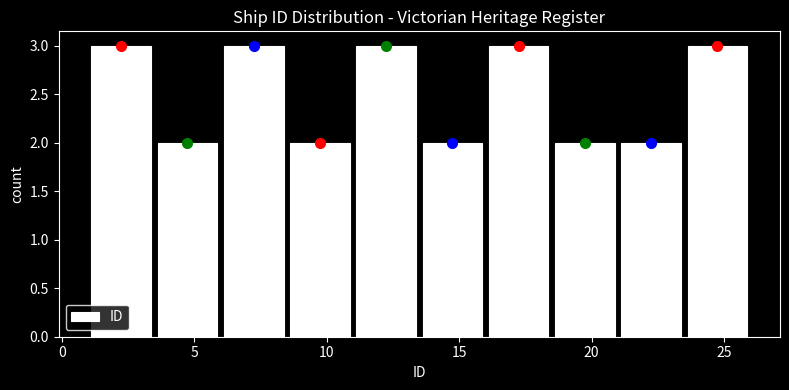

Reading left to right, transcribe this chart: for each bar, give the range it covers on the x-axis and its height. The values are not printed on the chart, so give them approximately, as read against the axis.

1.0 to 3.5: 3
3.5 to 6.0: 2
6.0 to 8.5: 3
8.5 to 11.0: 2
11.0 to 13.5: 3
13.5 to 16.0: 2
16.0 to 18.5: 3
18.5 to 21.0: 2
21.0 to 23.5: 2
23.5 to 26.0: 3